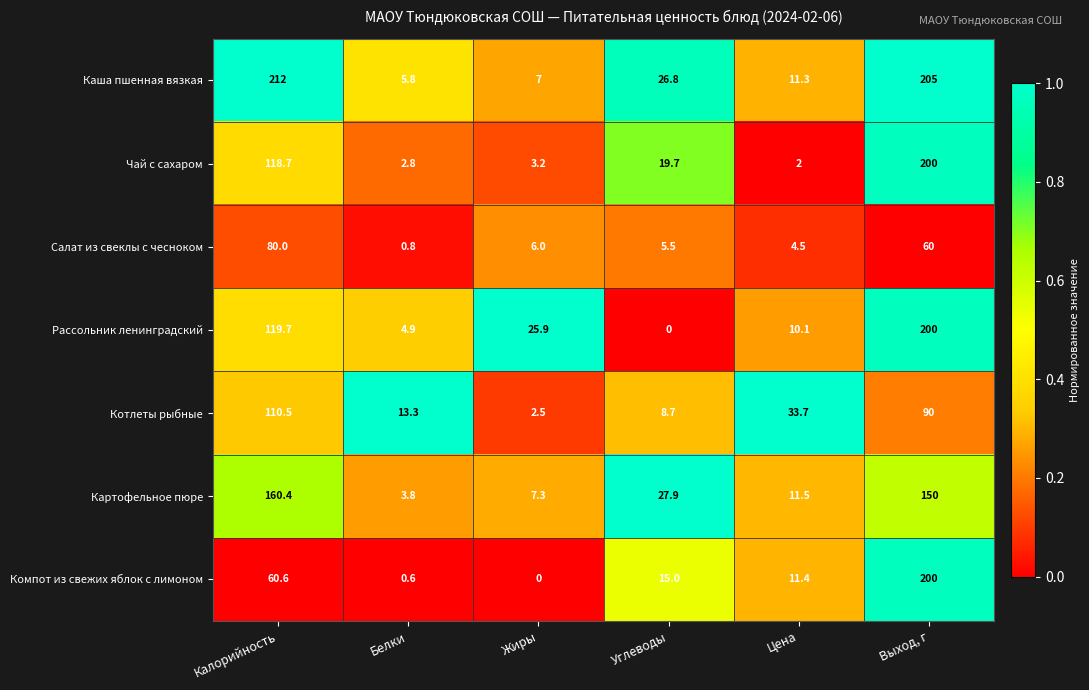

What is the difference between the maximum and second lowest values in the Картофельное пюре series?

153.1